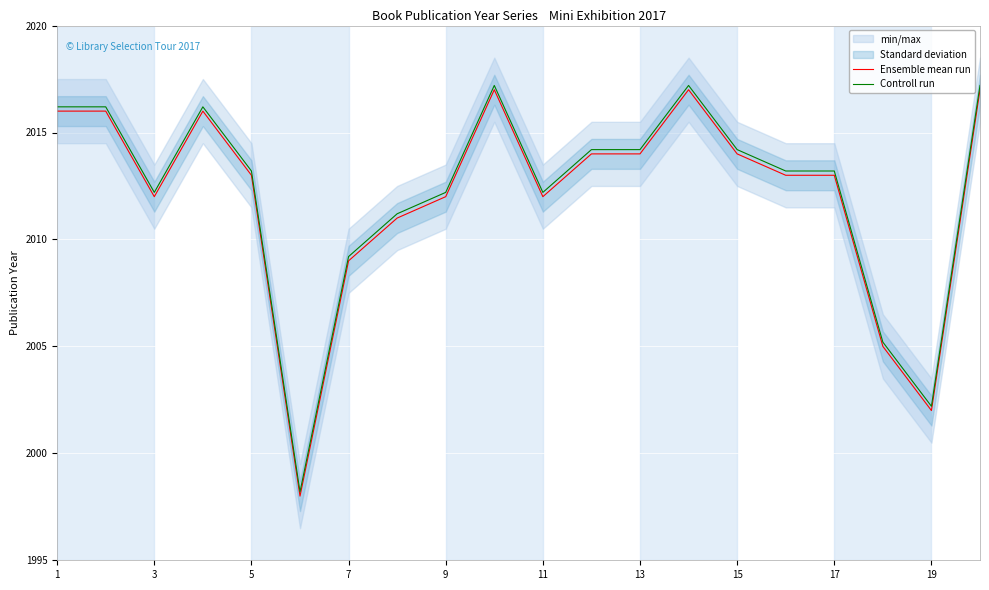

Read the Controll run value at 17.

2013.2